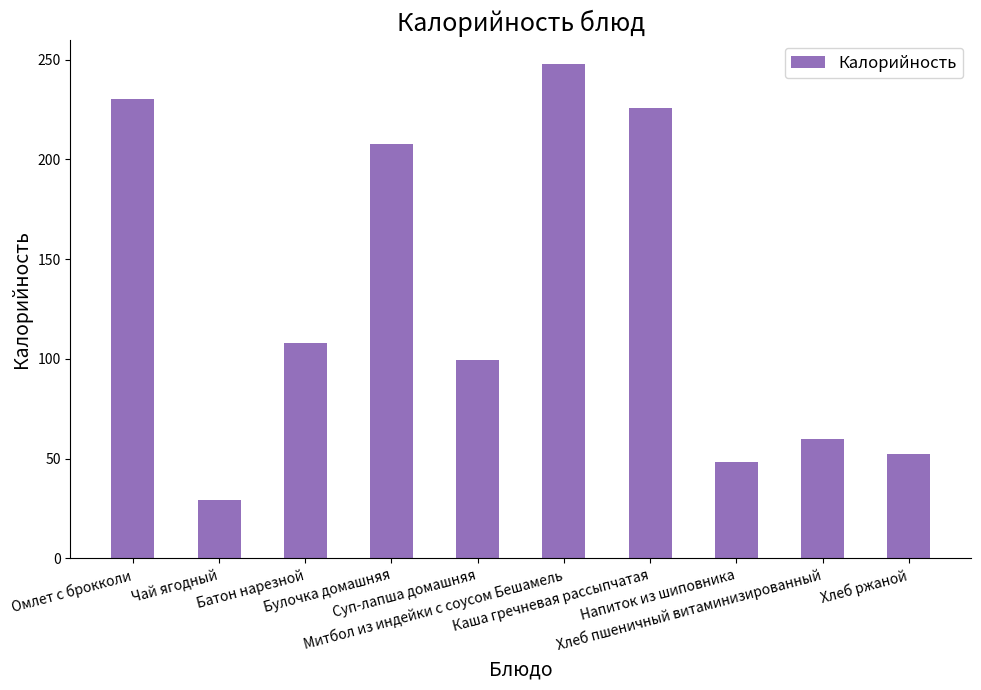

How many data points are less than 108?

5